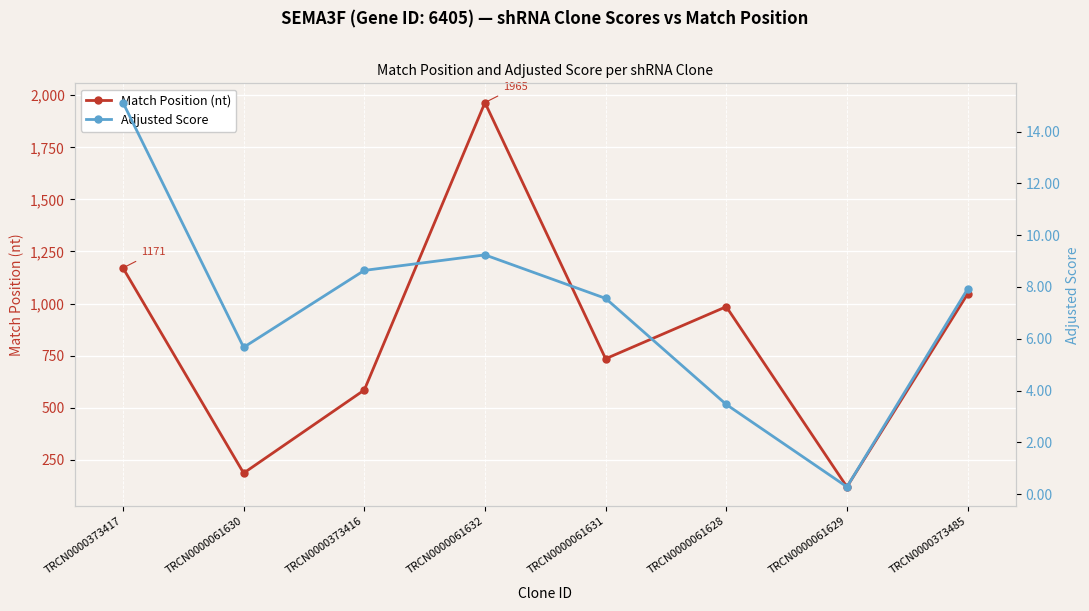

At how many categories does at least one series exceed 70?

8